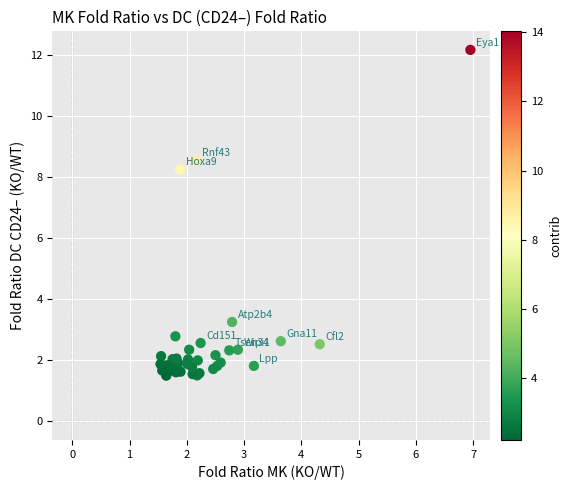

What Y value in the scatter plot is closest to 6?

8.3